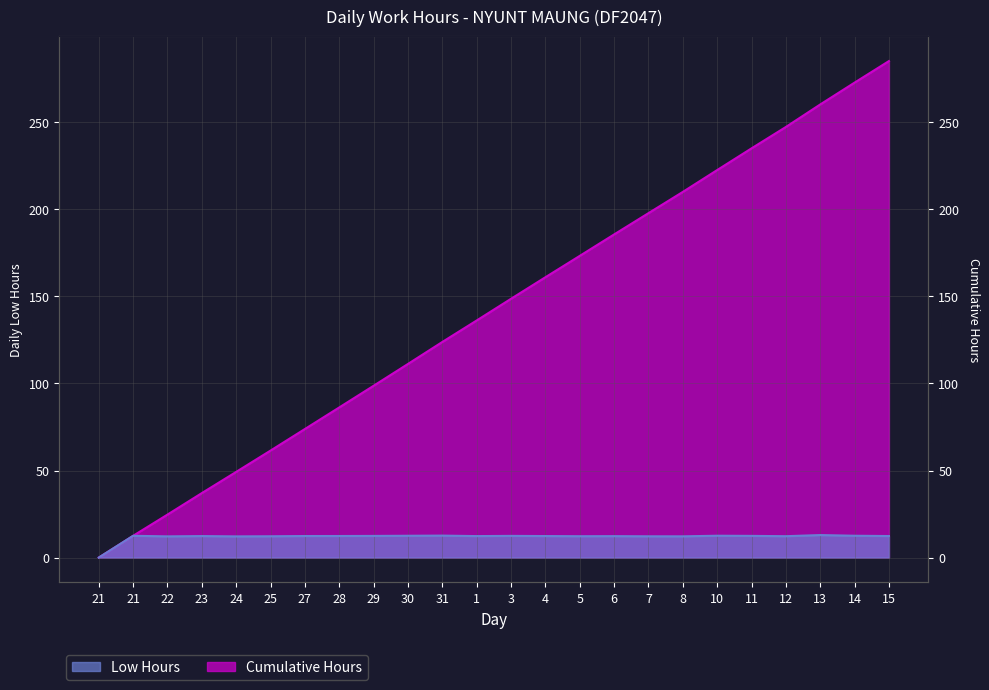

At which category is the sum across all series the highest?

15